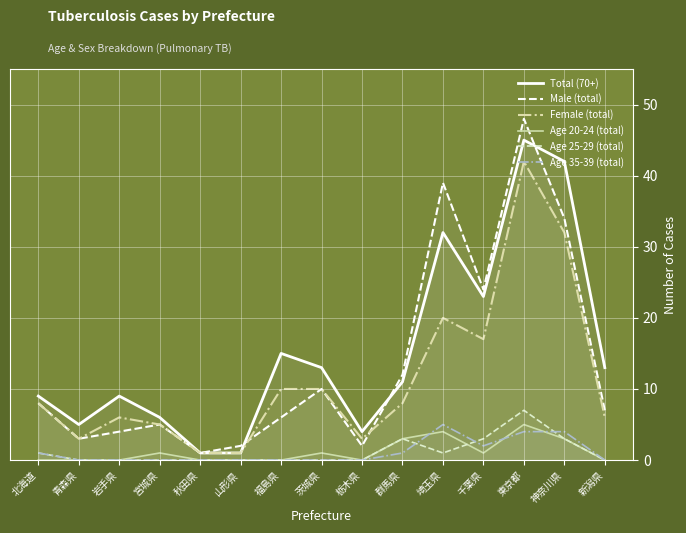

What is the total value across all series at 宮城県?

17